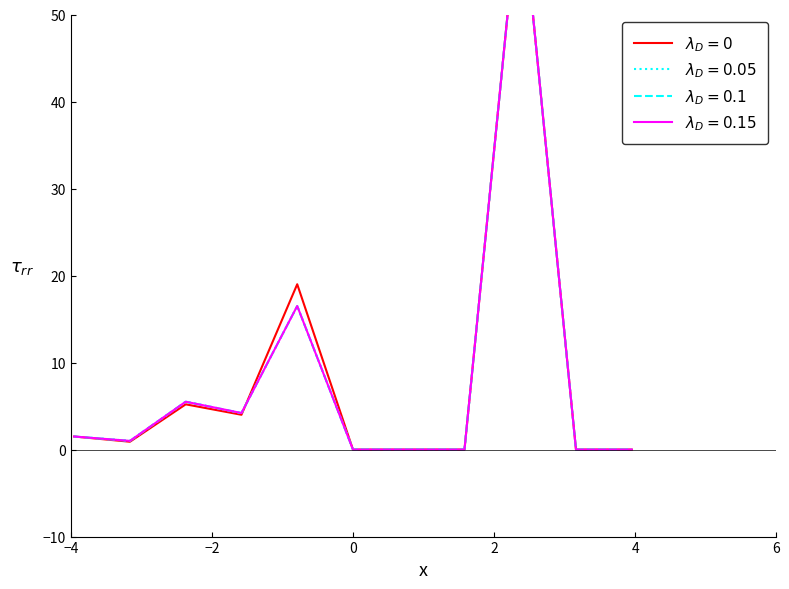

The value of 2022 (факт) at 11 is -33.3. True or false?

False